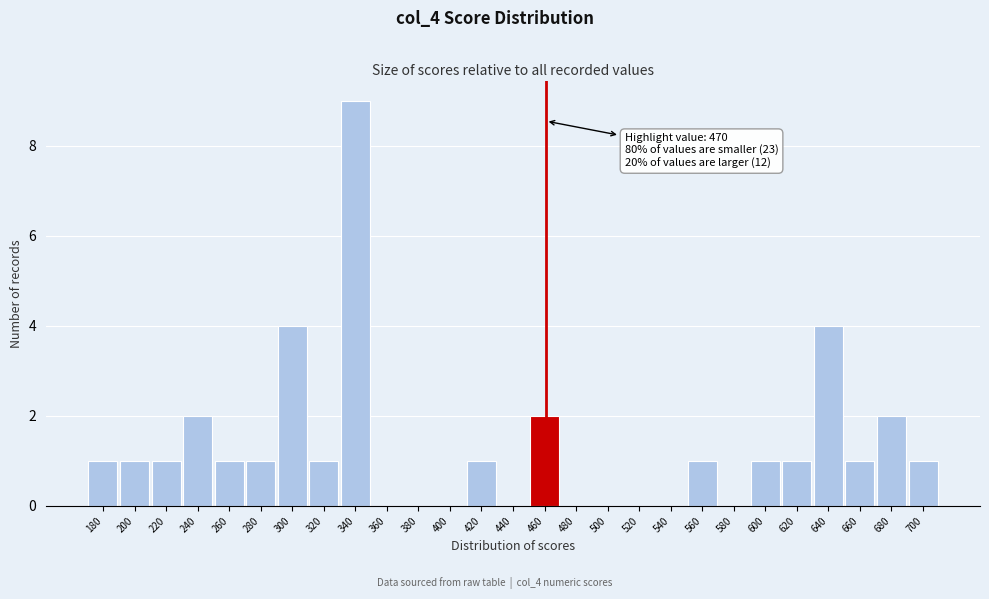

Reading right to left, transcribe all the data shown in this chart.

700=1	680=2	660=1	640=4	620=1	600=1	580=0	560=1	540=0	520=0	500=0	480=0	460=2	440=0	420=1	400=0	380=0	360=0	340=9	320=1	300=4	280=1	260=1	240=2	220=1	200=1	180=1